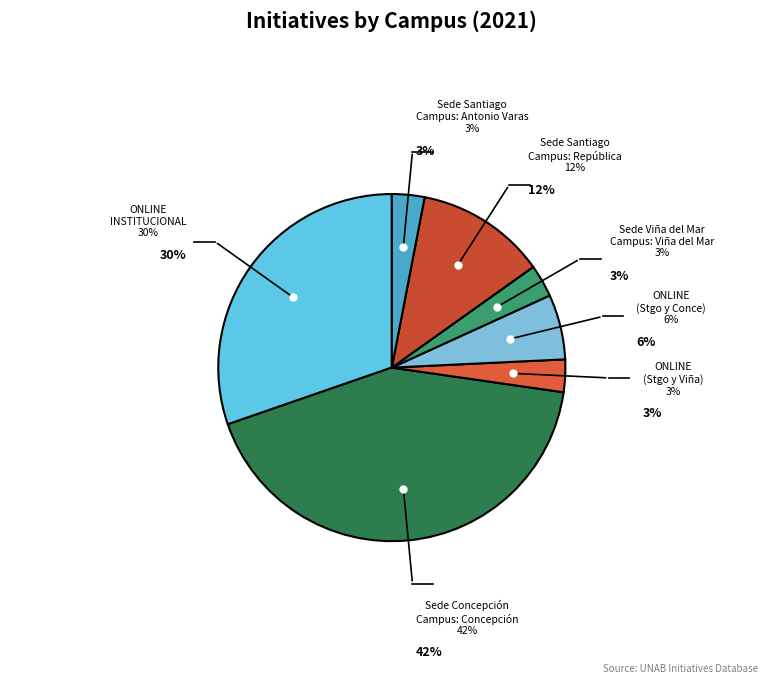

Which slice is the largest?

Sede Concepción Campus: Concepción